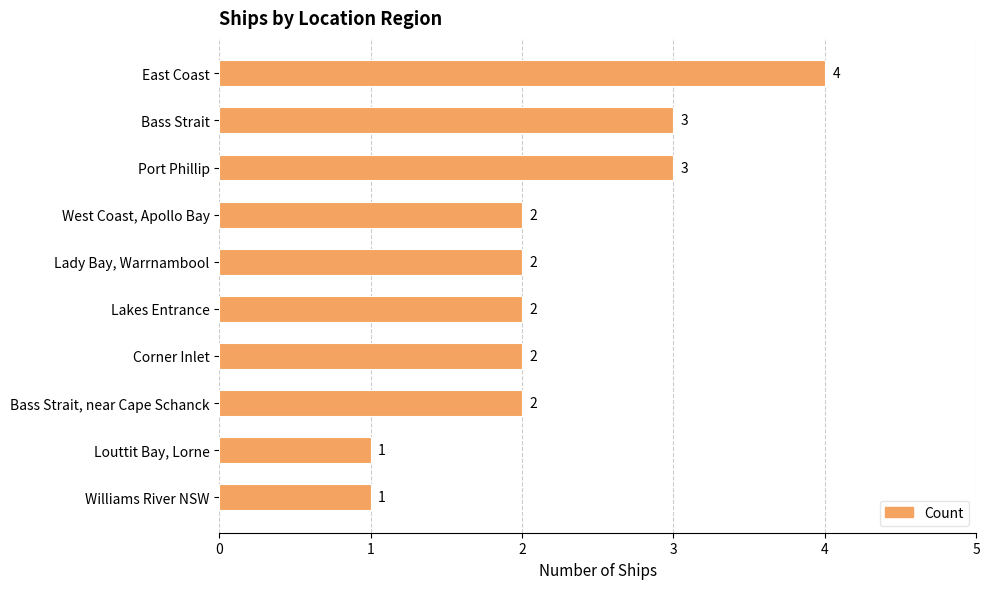

What is the difference between the maximum and second lowest values?

3